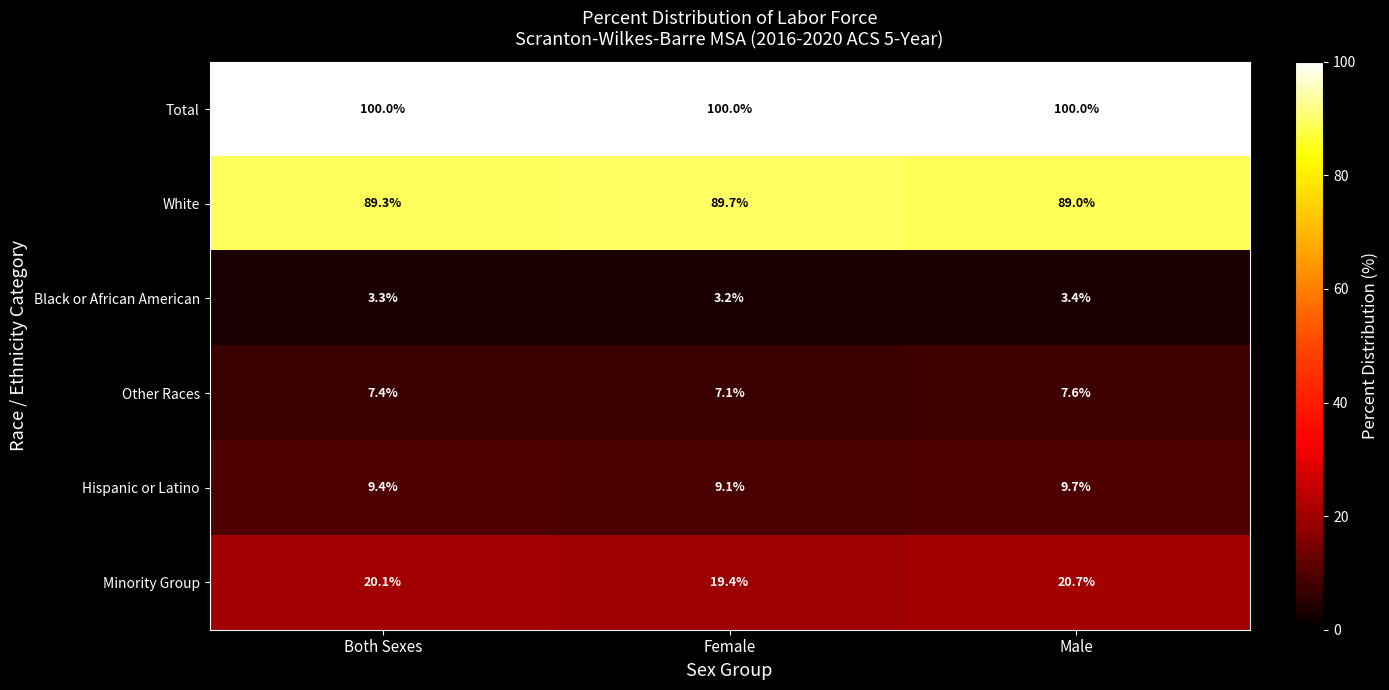

Which label corresponds to the smallest value in the chart?

Female